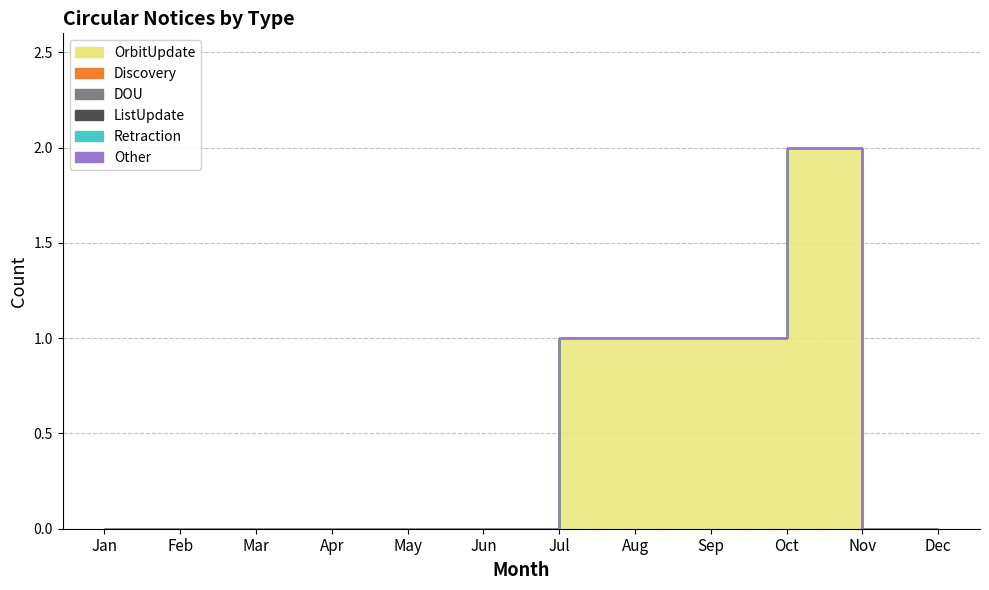

Reading left to right, what are all the values shown in this chart?

OrbitUpdate: Jan=0	Feb=0	Mar=0	Apr=0	May=0	Jun=0	Jul=1	Aug=1	Sep=1	Oct=2	Nov=0	Dec=0
Discovery: Jan=0	Feb=0	Mar=0	Apr=0	May=0	Jun=0	Jul=0	Aug=0	Sep=0	Oct=0	Nov=0	Dec=0
DOU: Jan=0	Feb=0	Mar=0	Apr=0	May=0	Jun=0	Jul=0	Aug=0	Sep=0	Oct=0	Nov=0	Dec=0
ListUpdate: Jan=0	Feb=0	Mar=0	Apr=0	May=0	Jun=0	Jul=0	Aug=0	Sep=0	Oct=0	Nov=0	Dec=0
Retraction: Jan=0	Feb=0	Mar=0	Apr=0	May=0	Jun=0	Jul=0	Aug=0	Sep=0	Oct=0	Nov=0	Dec=0
Other: Jan=0	Feb=0	Mar=0	Apr=0	May=0	Jun=0	Jul=0	Aug=0	Sep=0	Oct=0	Nov=0	Dec=0